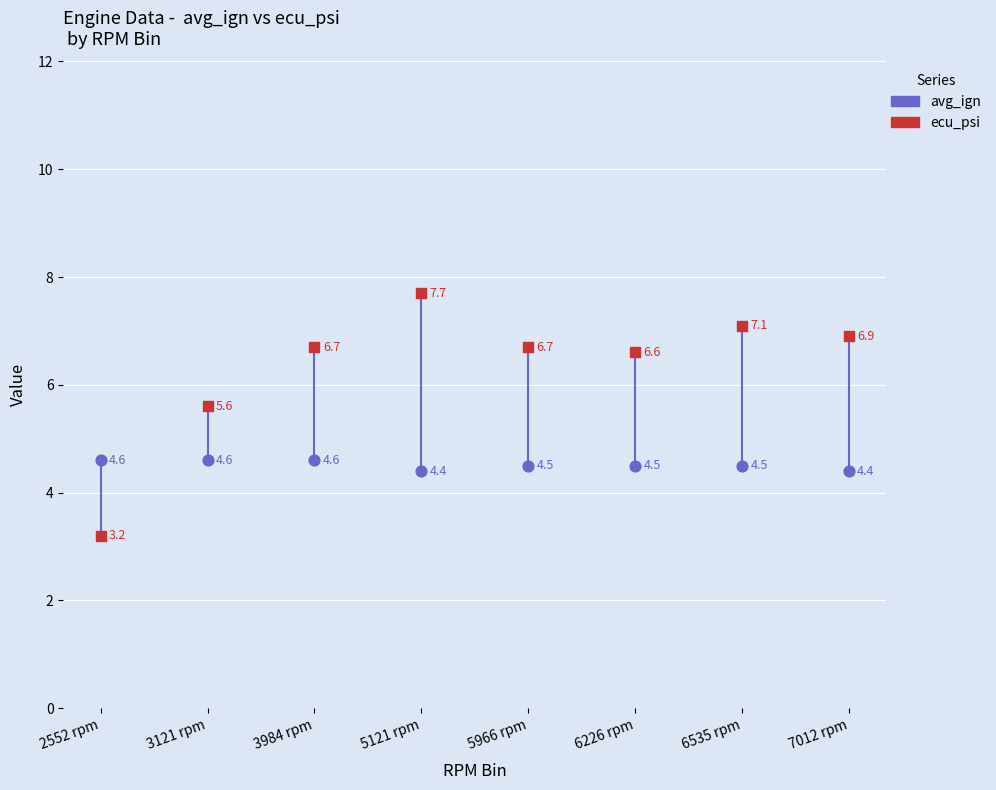

Which series has the widest spread of Y values?

ecu_psi